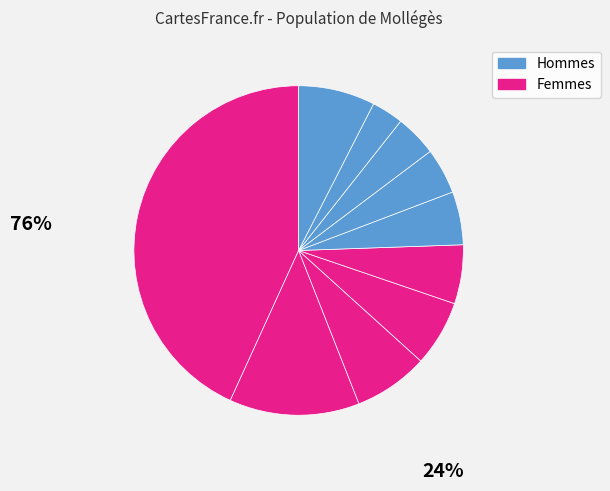

Is there any slice that represents more than half of the pie?

No